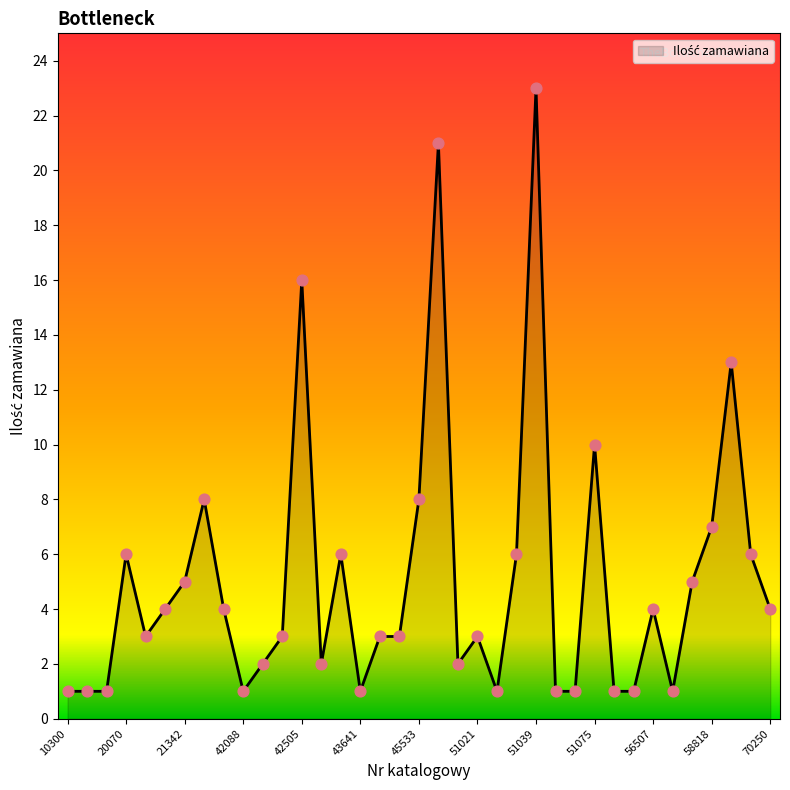

What is the greatest value displayed?

23